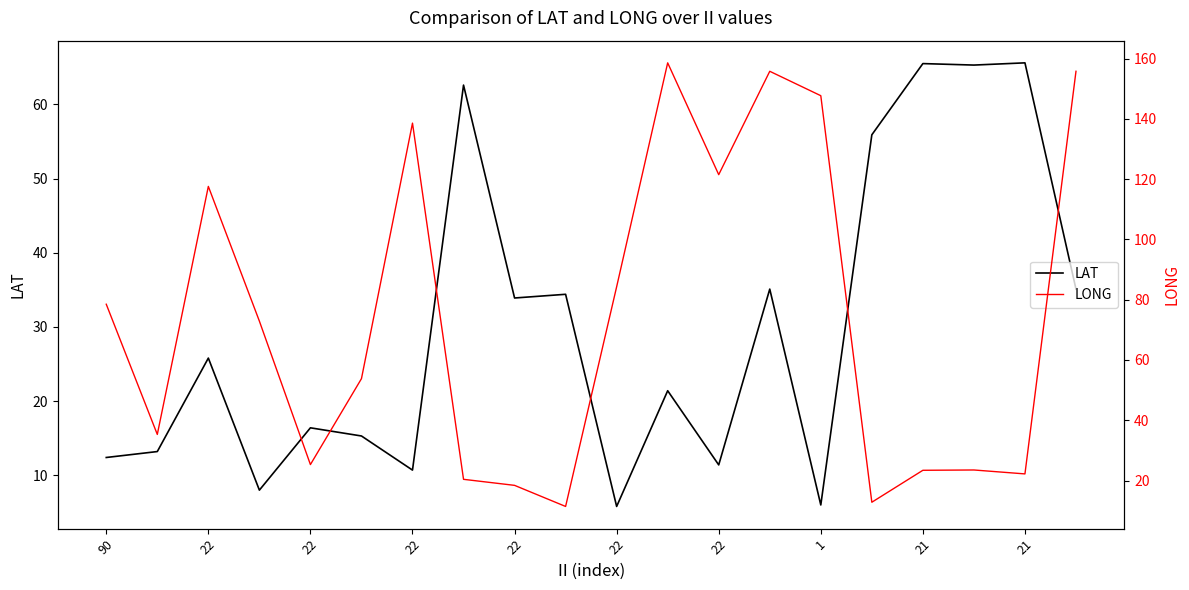

How many lines are shown in the chart?

2